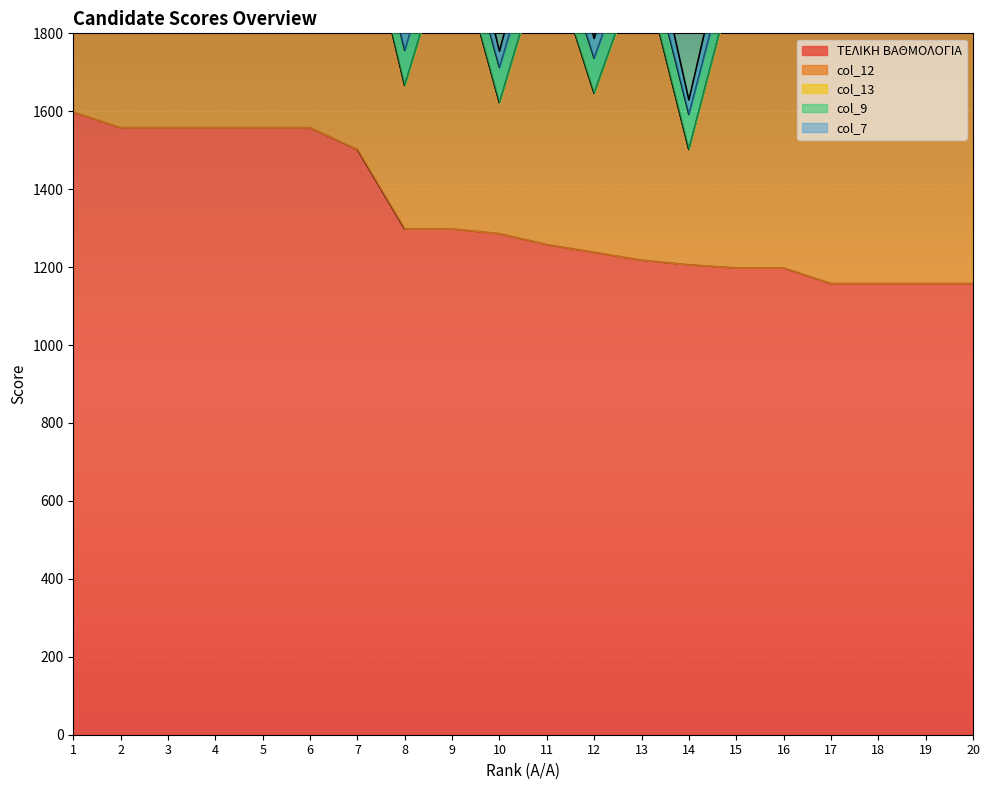

Is it true that col_7 equals 96 at 9?

True